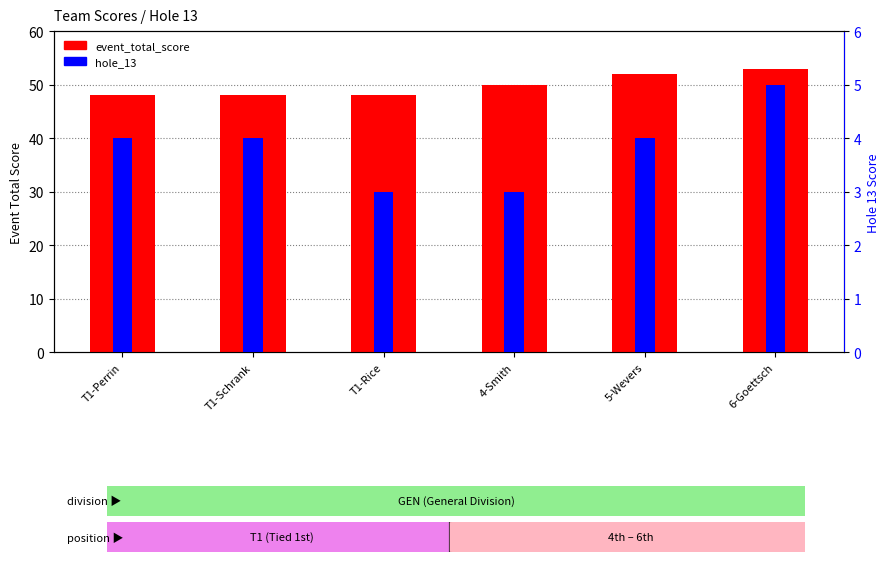

Reading left to right, what are all the values shown in this chart?

event_total_score: T1-Perrin=48	T1-Schrank=48	T1-Rice=48	4-Smith=50	5-Wevers=52	6-Goettsch=53
hole_13: T1-Perrin=4	T1-Schrank=4	T1-Rice=3	4-Smith=3	5-Wevers=4	6-Goettsch=5